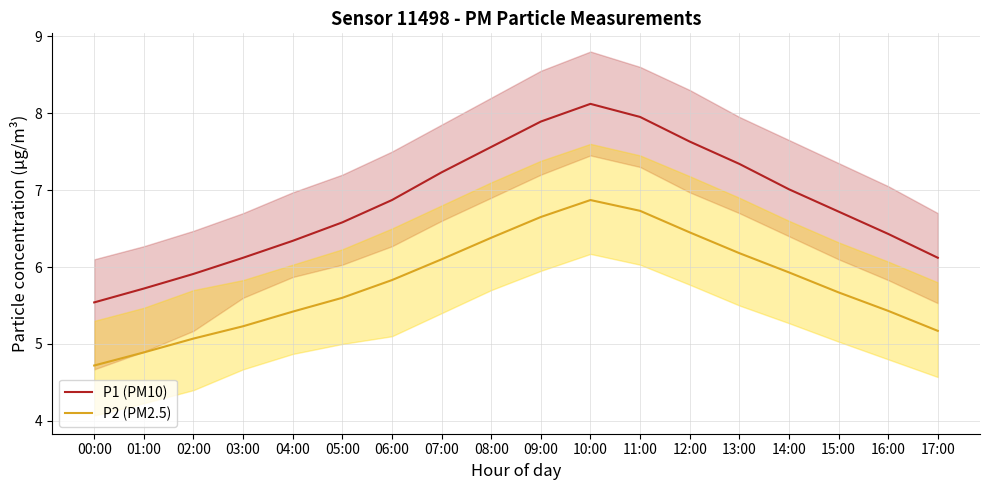

Does the chart display data point markers on the line(s)?

No